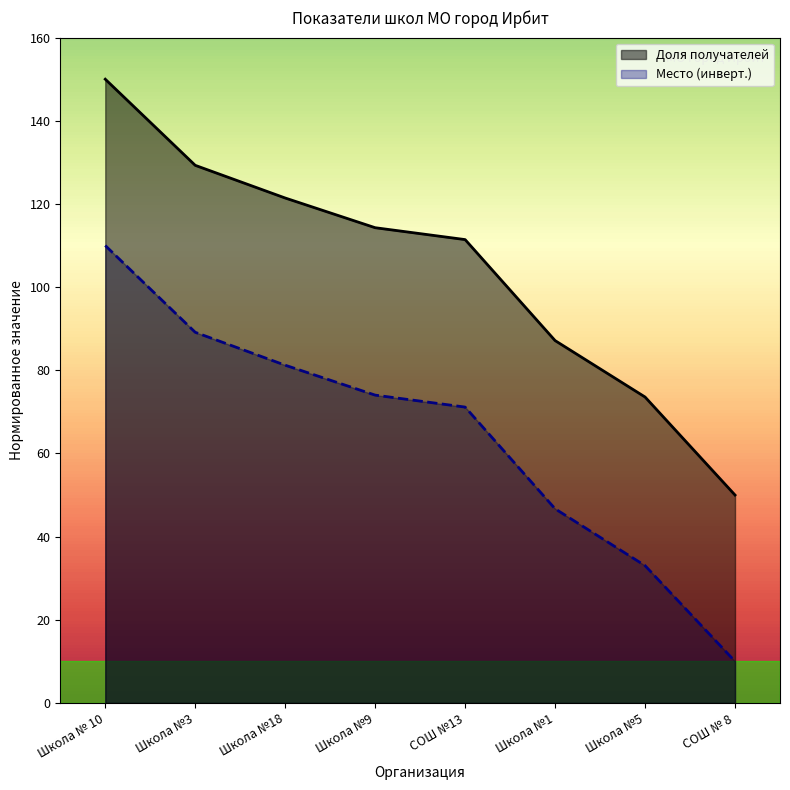

Reading left to right, list all the values displayed in this chart.

Доля получателей: Школа № 10=150.0	Школа №3=129.3	Школа №18=121.4	Школа №9=114.3	СОШ №13=111.4	Школа №1=87.1	Школа №5=73.6	СОШ № 8=50.0
Место: Школа № 10=110.0	Школа №3=89.1	Школа №18=81.2	Школа №9=74.0	СОШ №13=71.2	Школа №1=46.7	Школа №5=33.0	СОШ № 8=10.0